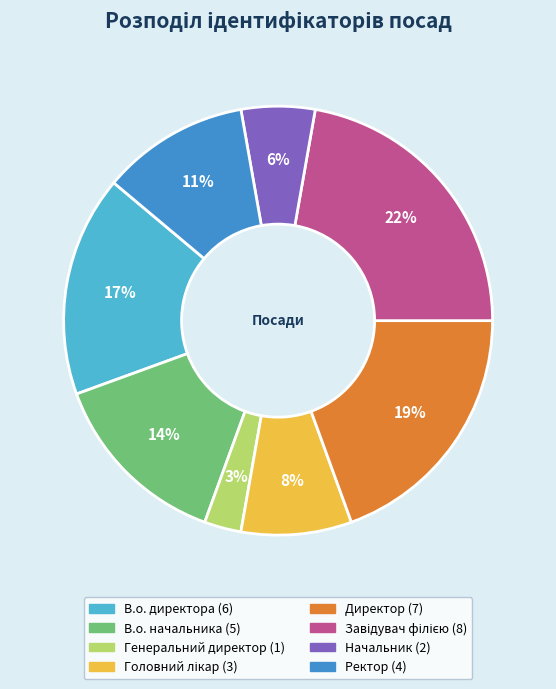

The Ректор slice represents 11% of the pie. True or false?

True